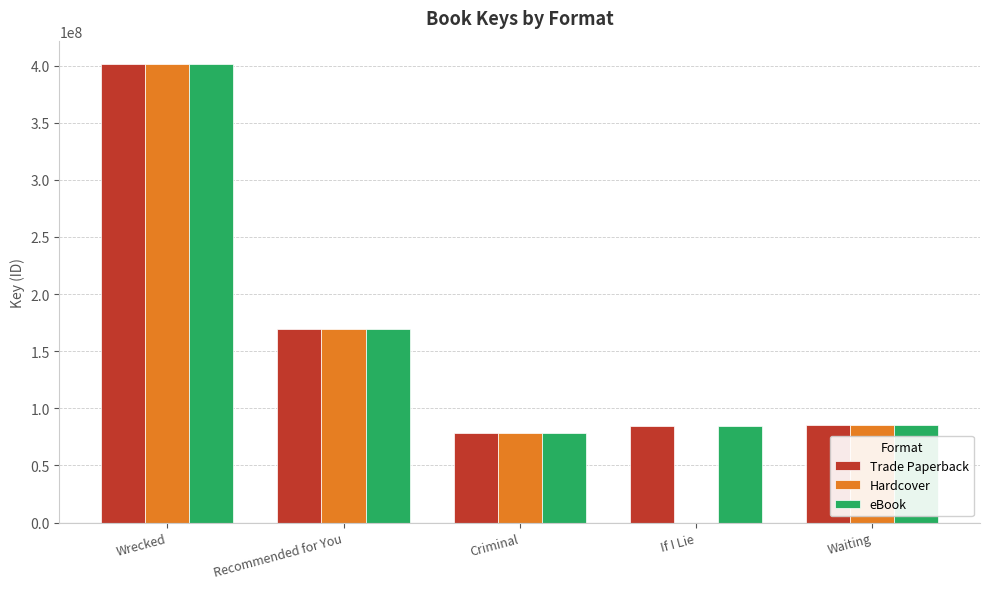

What is the sum of the eBook values at Criminal and Waiting?

163800381